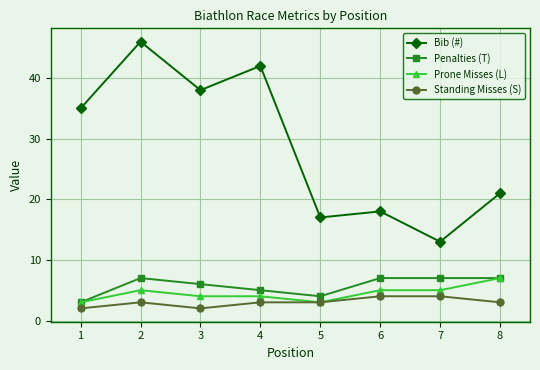

What value does the Bib (#) series have at 5?

17